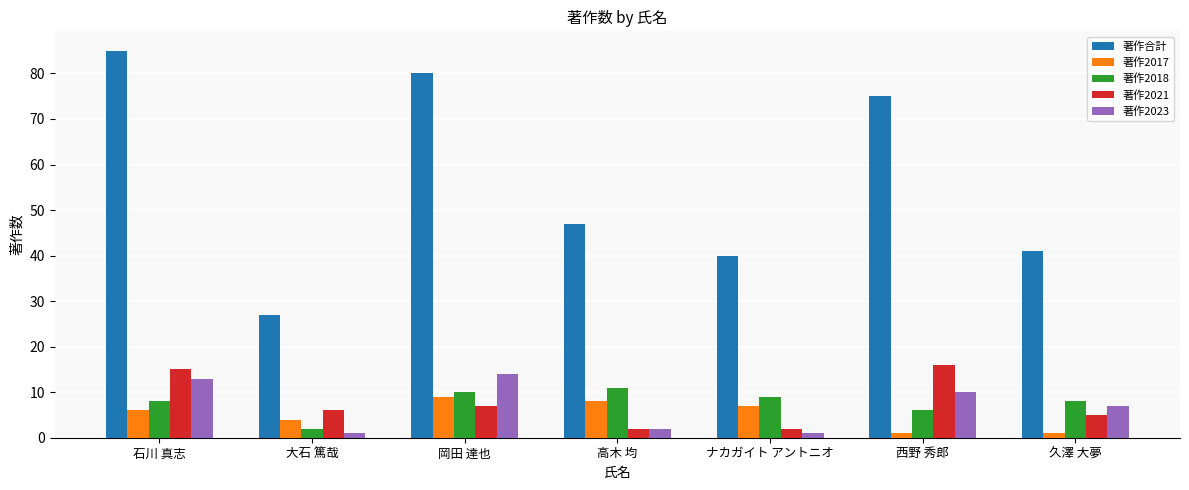

How many bars are there in each group?

5